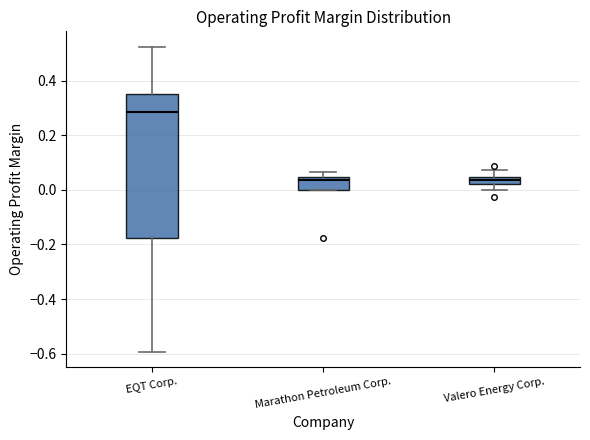

Comparing the boxes themselves (not the whiskers), which one is the tallest?

EQT Corp.